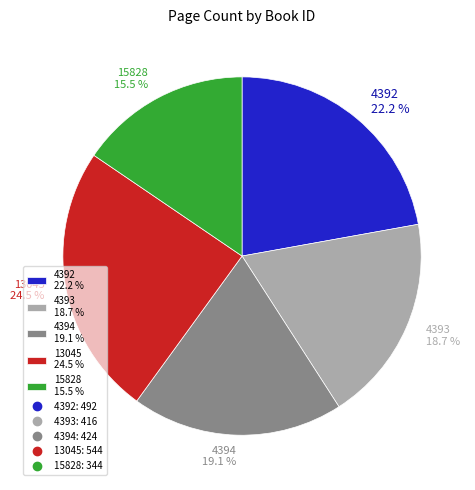

Does any single category account for the majority?

No